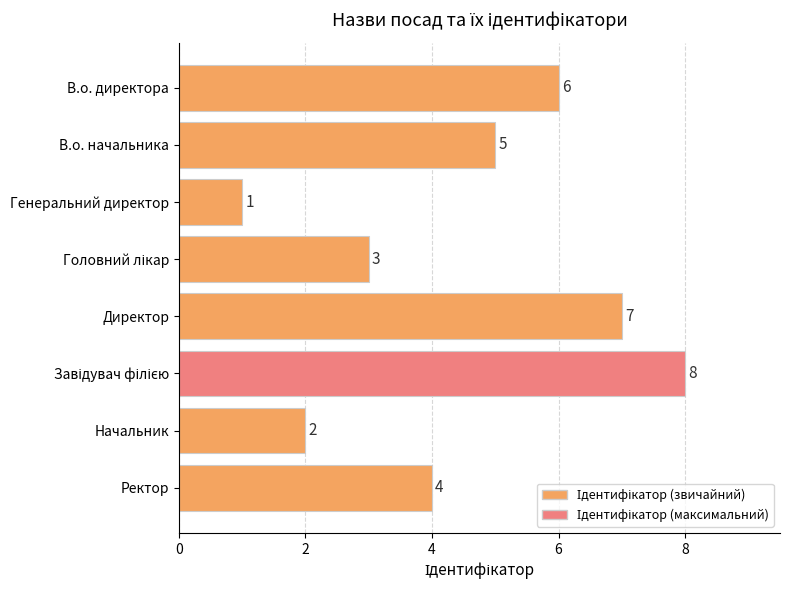

How many values are below 5?

4